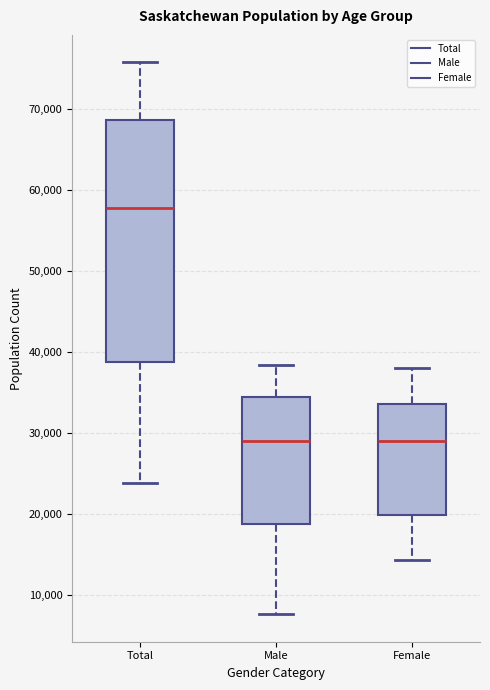

Reading left to right, transcribe this box plot: for each box, give where its median line is, the range the box spans, and where its two whiskers end, as read against the y-axis. The values are not printed on the chart, so give them approximately, as read against the axis.

Total: median 58000, box 39000 to 69000, whiskers 24000 to 76000
Male: median 29000, box 19000 to 35000, whiskers 8000 to 38000
Female: median 29000, box 20000 to 34000, whiskers 14000 to 38000